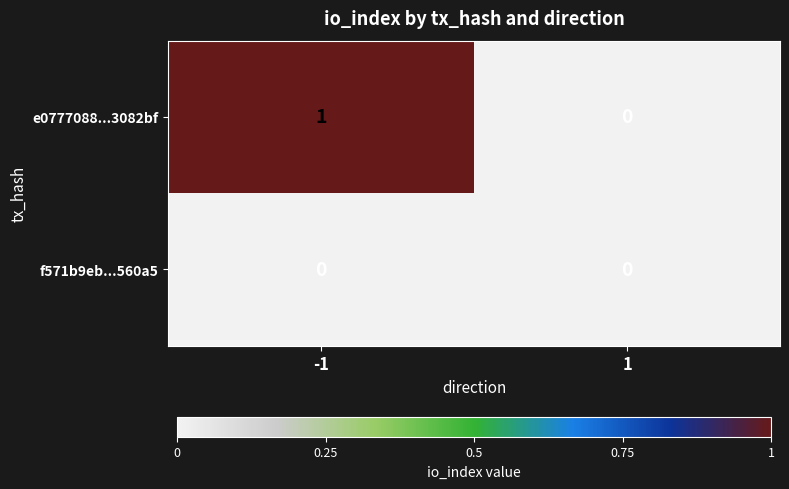

Which series has the largest range (max minus min)?

e0777088...3082bf